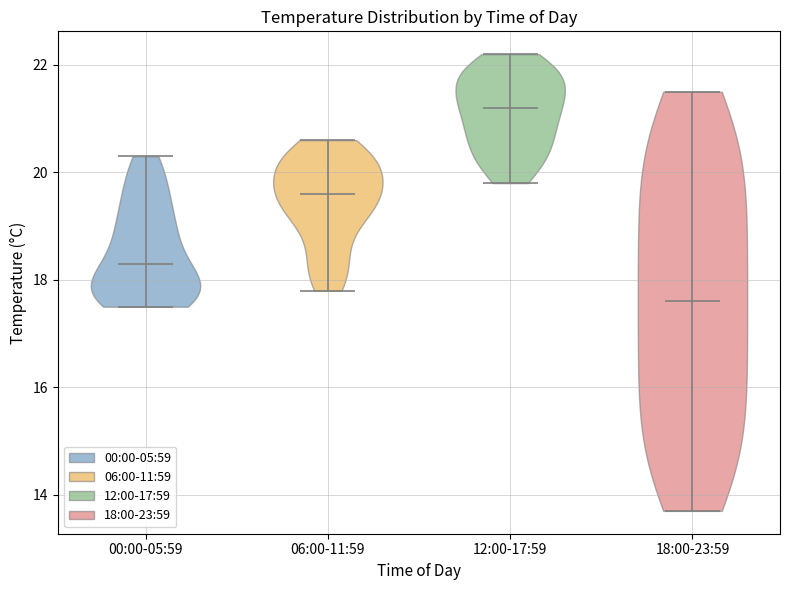

Which violin has the highest median line?

12:00-17:59